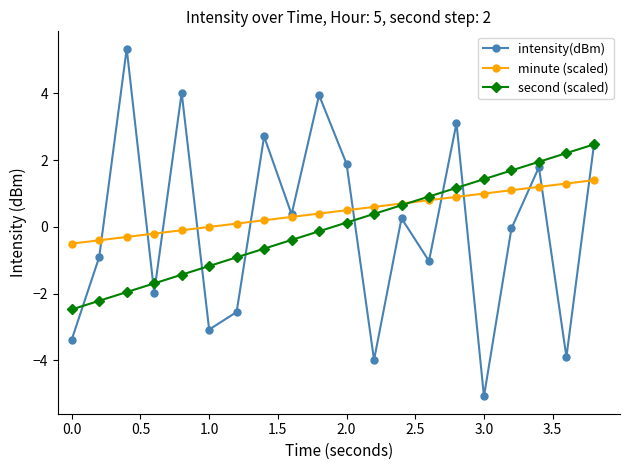

Which series has the widest spread of values?

intensity(dBm)